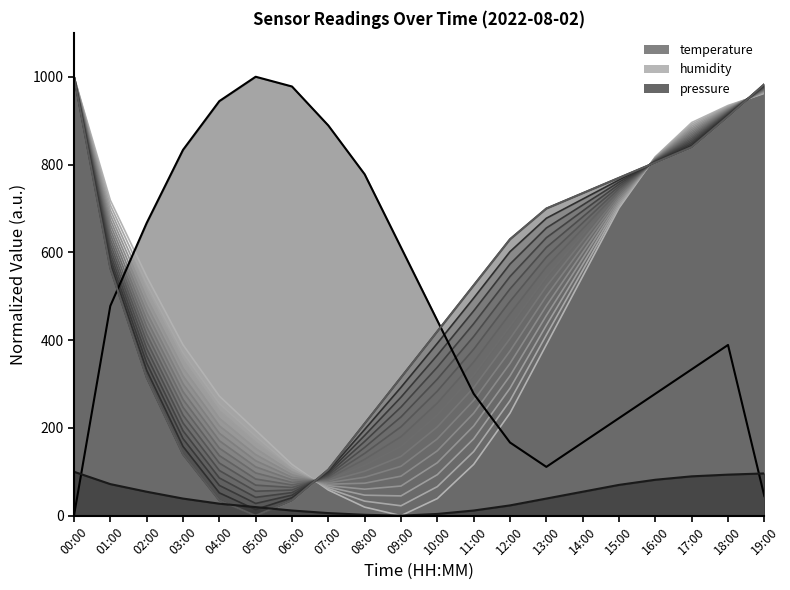

Reading left to right, transcribe all the data shown in this chart.

pressure: 00:00=1000.0	01:00=718.7	02:00=545.2	03:00=389.4	04:00=272.6	05:00=194.7	06:00=116.8	07:00=58.4	08:00=19.5	09:00=0.0	10:00=38.9	11:00=116.8	12:00=233.6	13:00=389.4	14:00=545.2	15:00=700.9	16:00=817.7	17:00=895.6	18:00=934.5	19:00=962.2
temperature: 00:00=0.0	01:00=477.8	02:00=666.7	03:00=833.3	04:00=944.4	05:00=1000.0	06:00=977.8	07:00=888.9	08:00=777.8	09:00=611.1	10:00=444.4	11:00=277.8	12:00=166.7	13:00=111.1	14:00=166.7	15:00=222.2	16:00=277.8	17:00=333.3	18:00=388.9	19:00=44.4
humidity: 00:00=1000.0	01:00=563.3	02:00=314.9	03:00=140.0	04:00=35.0	05:00=0.0	06:00=35.0	07:00=105.0	08:00=209.9	09:00=314.9	10:00=419.9	11:00=524.8	12:00=629.8	13:00=699.8	14:00=734.8	15:00=769.8	16:00=804.8	17:00=839.7	18:00=909.7	19:00=983.2